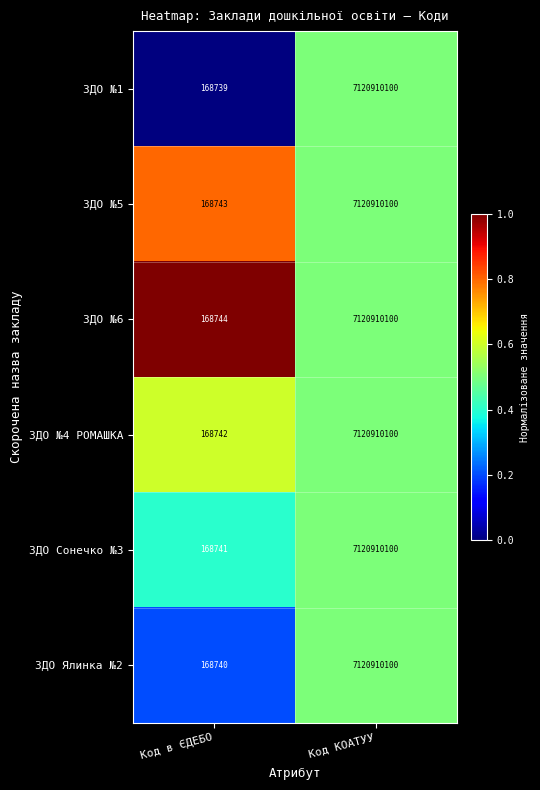

At Код в ЄДЕБО, list the series in order from smallest to largest.

ЗДО №1, ЗДО Ялинка №2, ЗДО Сонечко №3, ЗДО №4 РОМАШКА, ЗДО №5, ЗДО №6